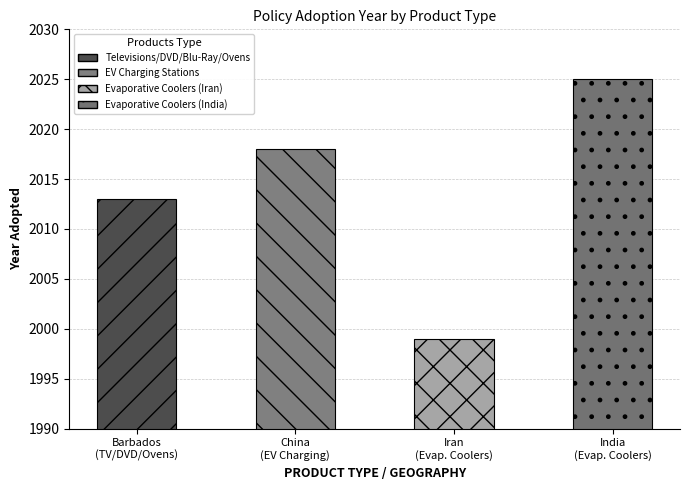

Rank the categories by value from lowest to highest.

Evaporative Coolers (Iran), Televisions/DVD/Blu-Ray/Ovens, EV Charging Stations, Evaporative Coolers (India)